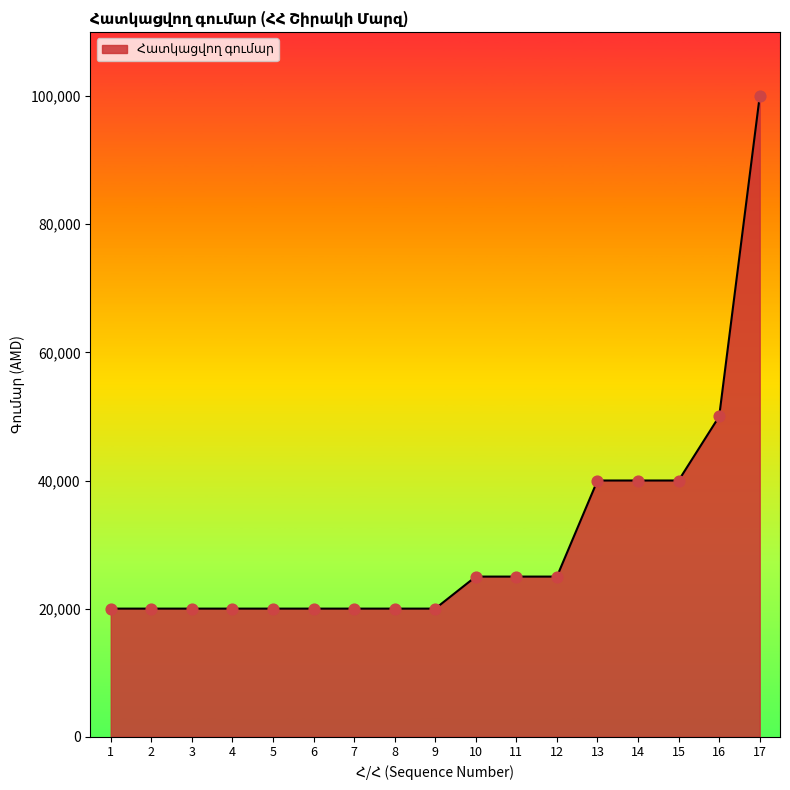

Which has a higher value, 3 or 17?

17